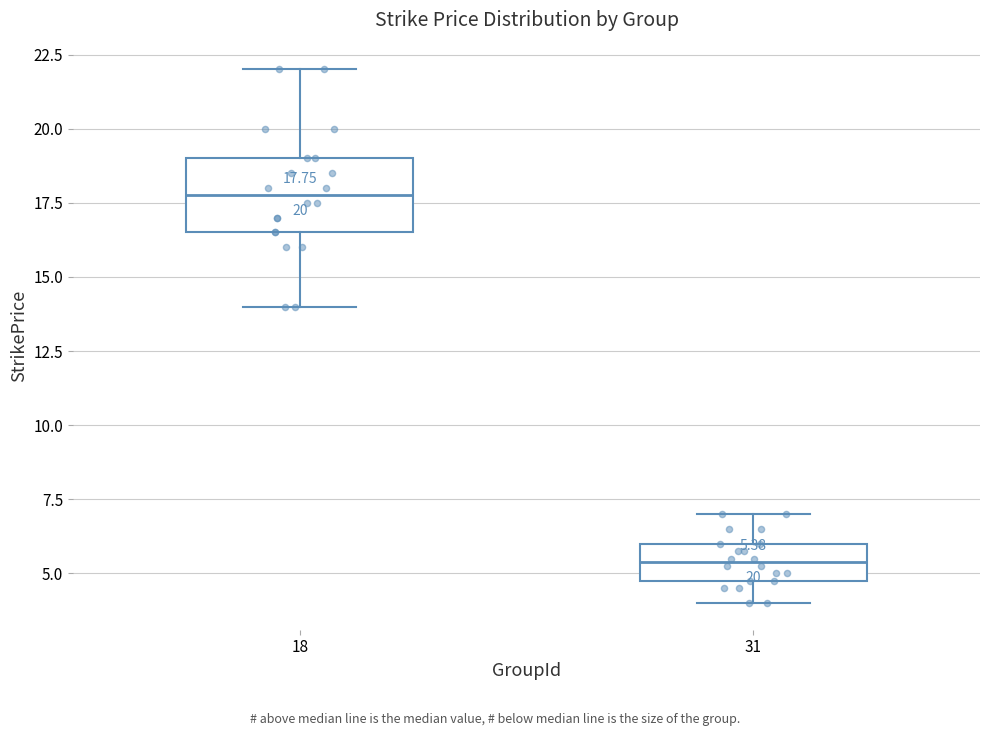

Which box has the lowest median line?

31